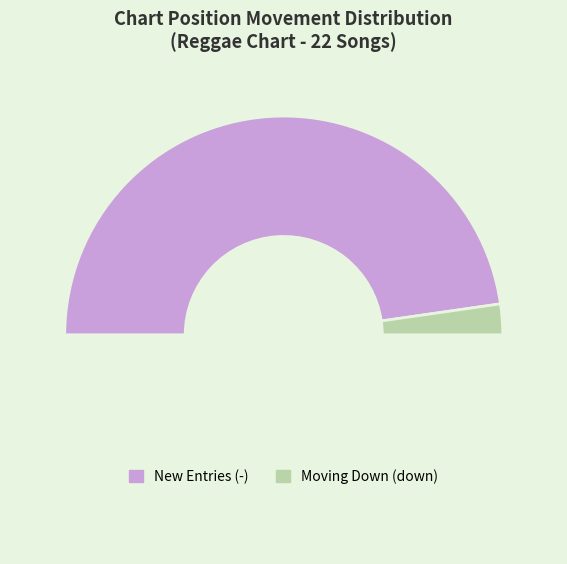

How many segments does this pie chart have?

3